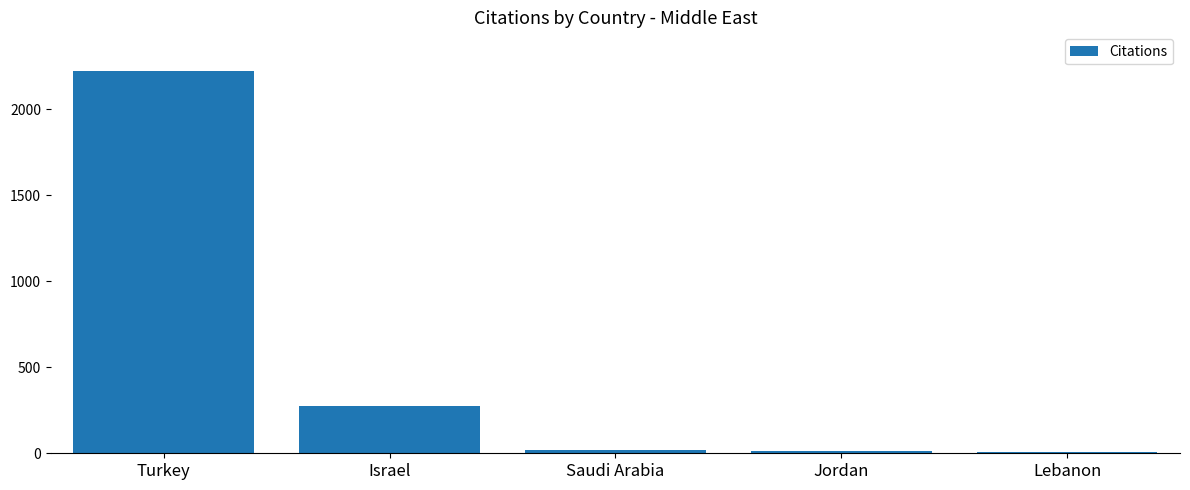

Is it true that the value at Turkey is 3080?

False